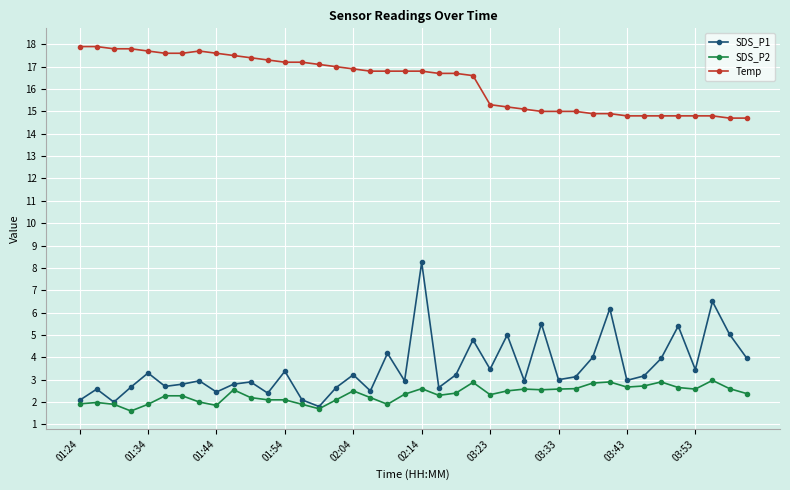

At how many categories does at least one series exceed 13?

40